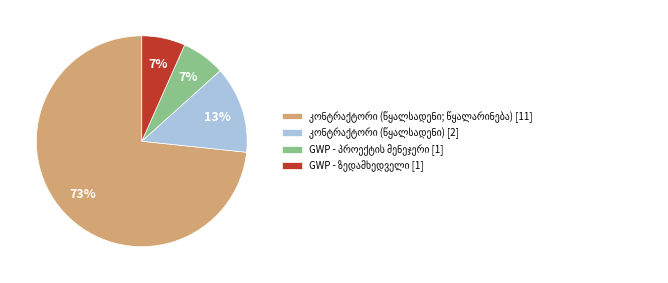

Does any single category account for the majority?

Yes